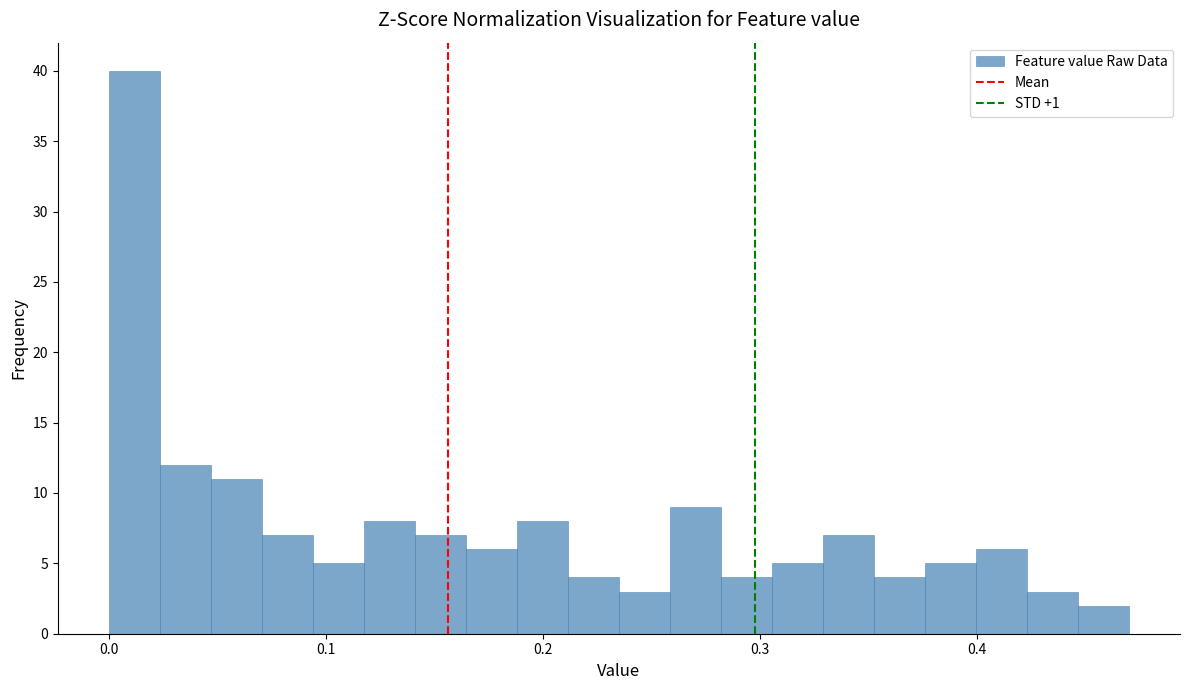

Read against the x-axis, roughly where is the centre of the tallest bar?

0.01